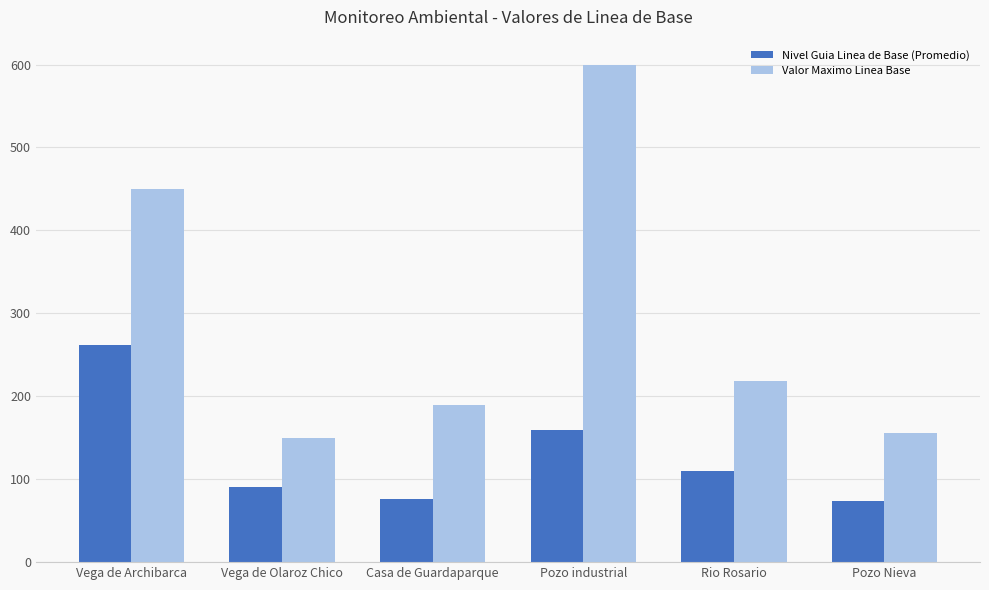

What are all the series names shown in the legend?

Nivel Guia Linea de Base (Promedio), Valor Maximo Linea Base